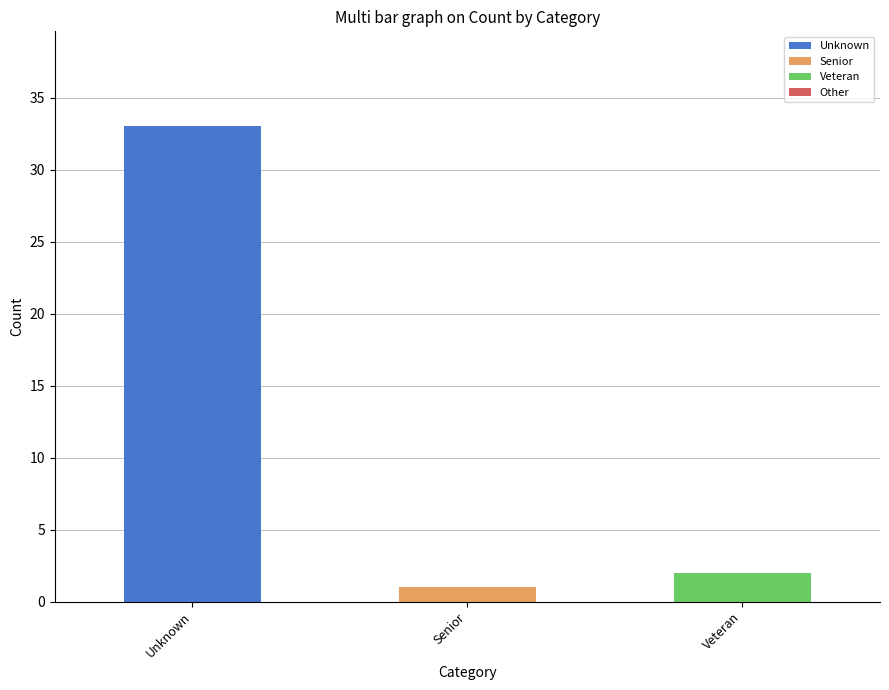

How many series are shown in this chart?

3